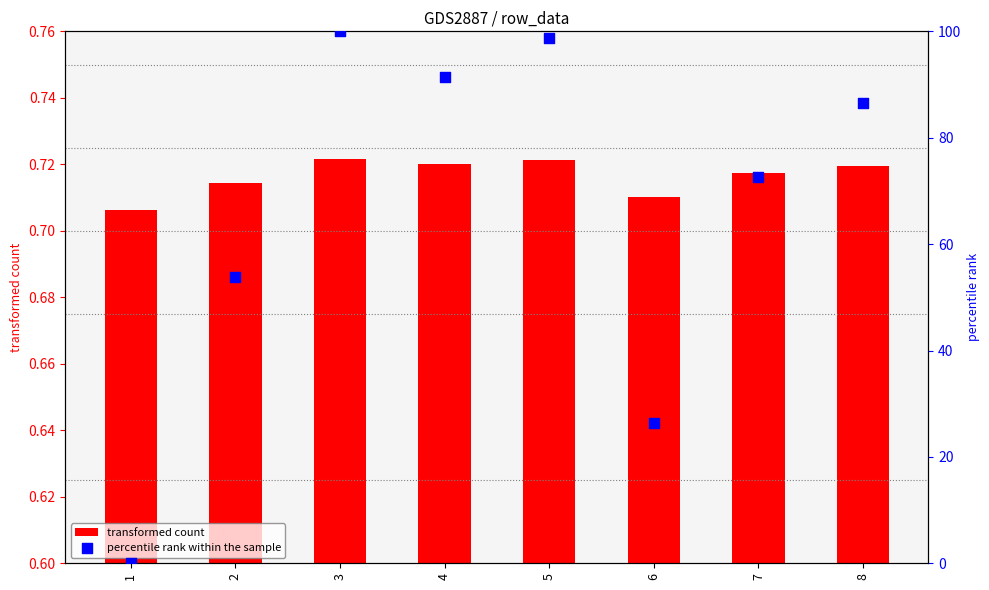

Which series reaches the maximum Y coordinate?

percentile rank within the sample